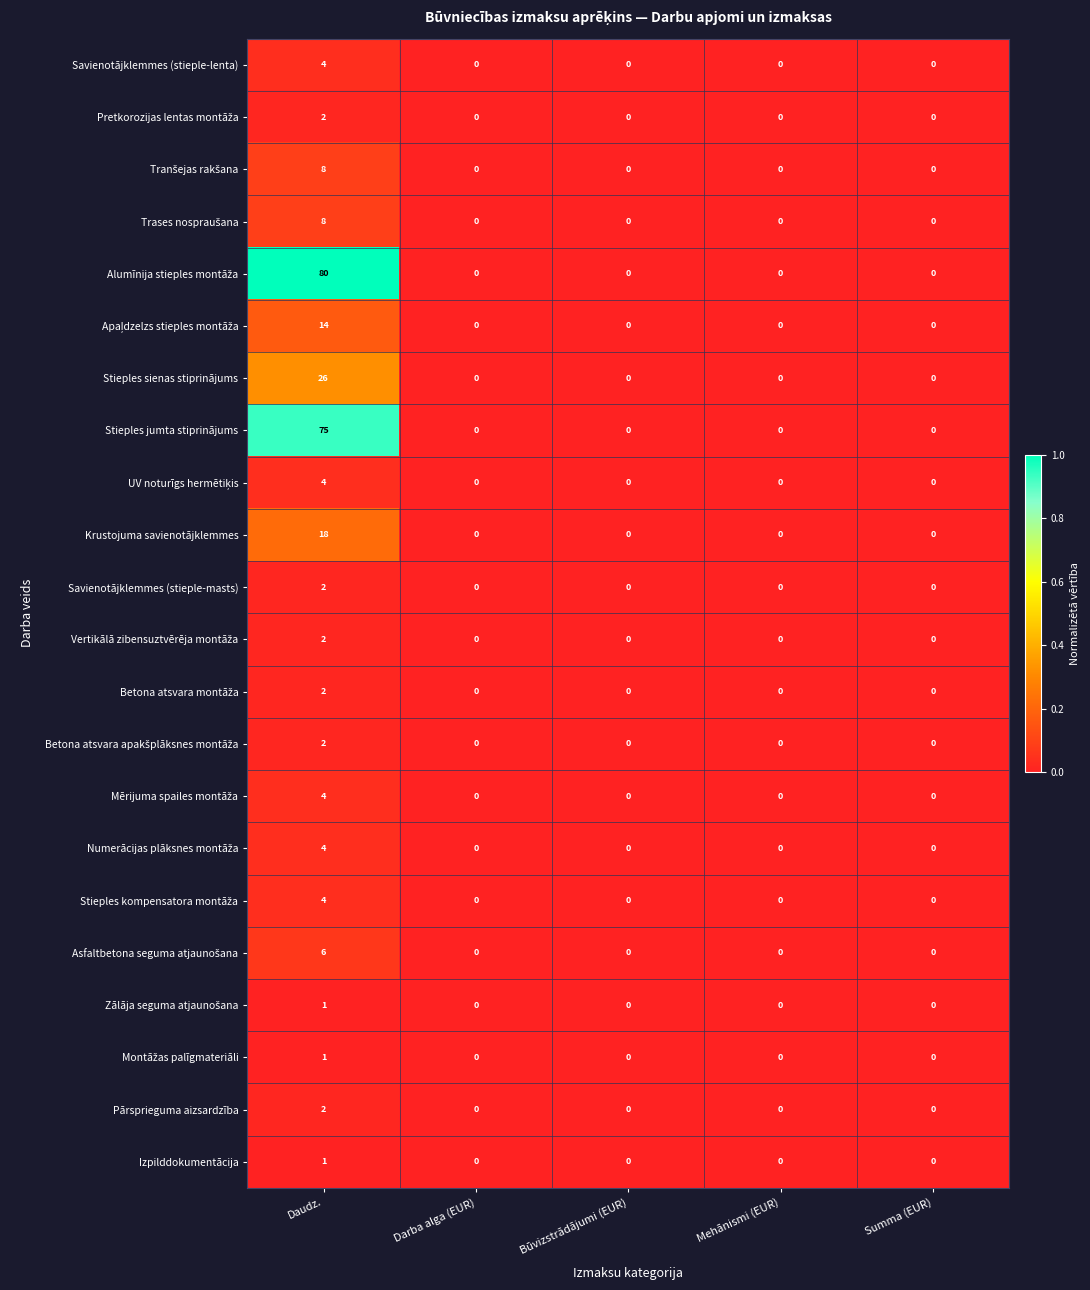

Is it true that Izpilddokumentācija equals 1 at Darba alga (EUR)?

False